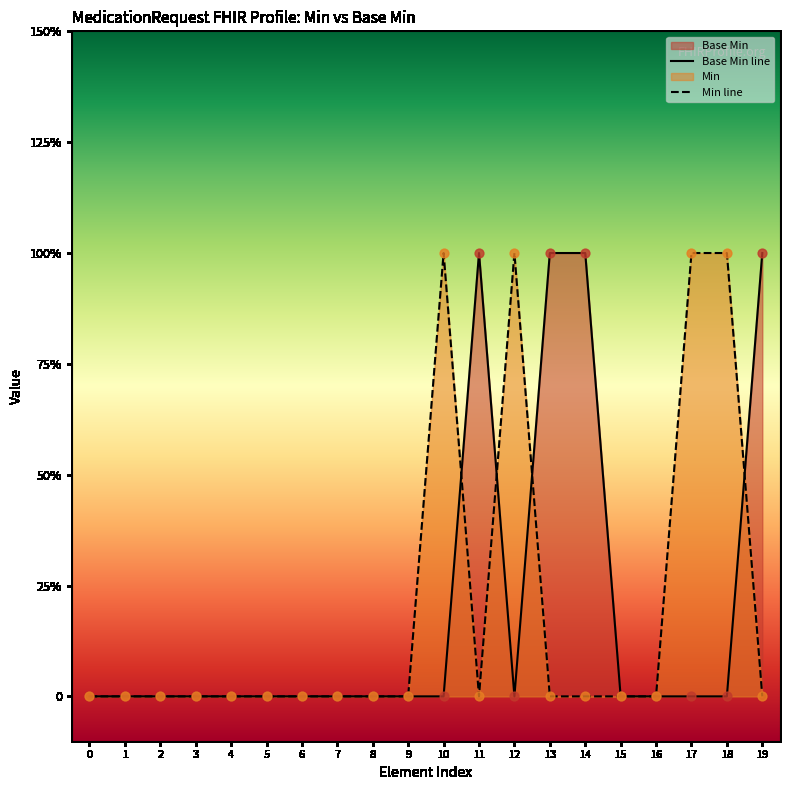

Which series has the largest total across all categories?

Base Min line